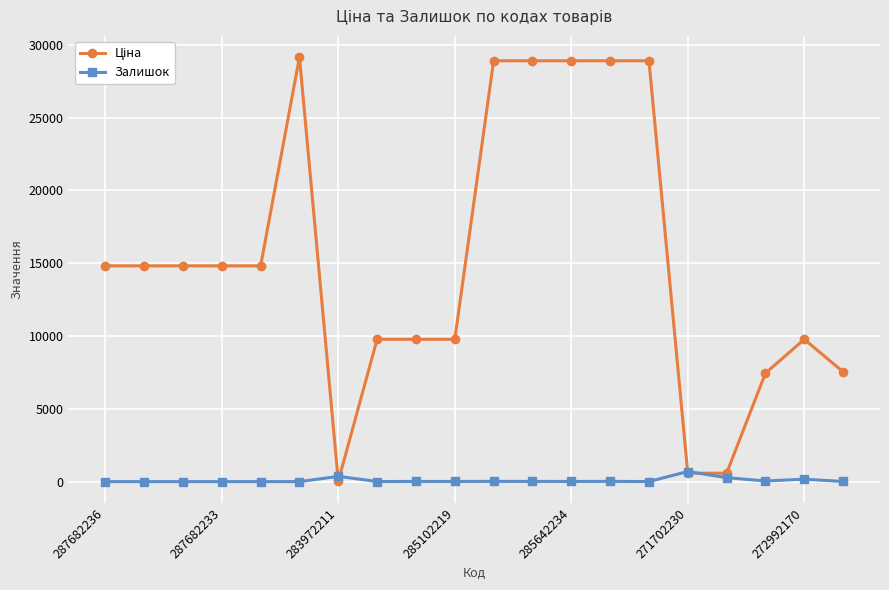

At how many categories does at least one series exceed 23696?

6